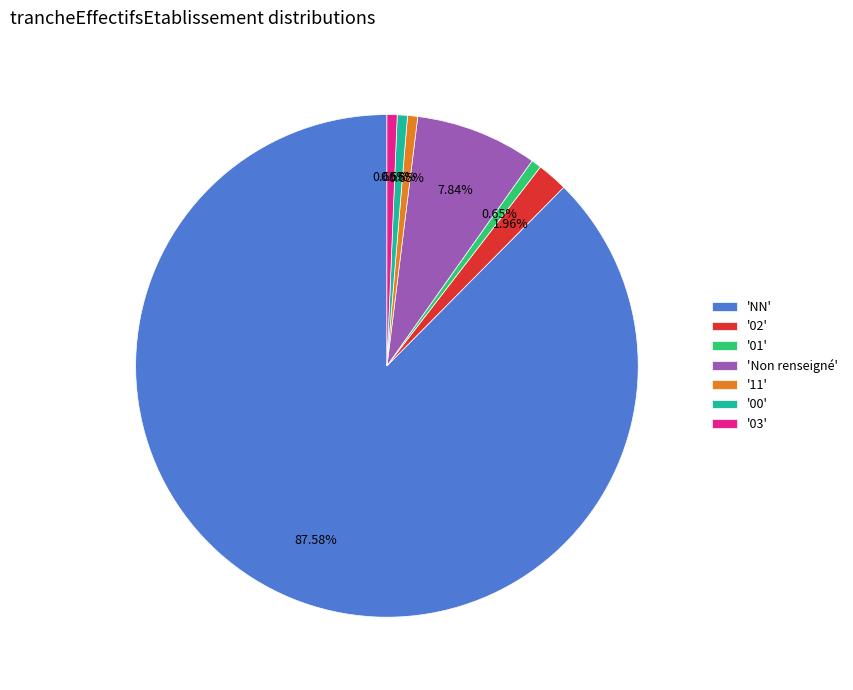

Between '01' and 'Non renseigné', which is larger?

'Non renseigné'